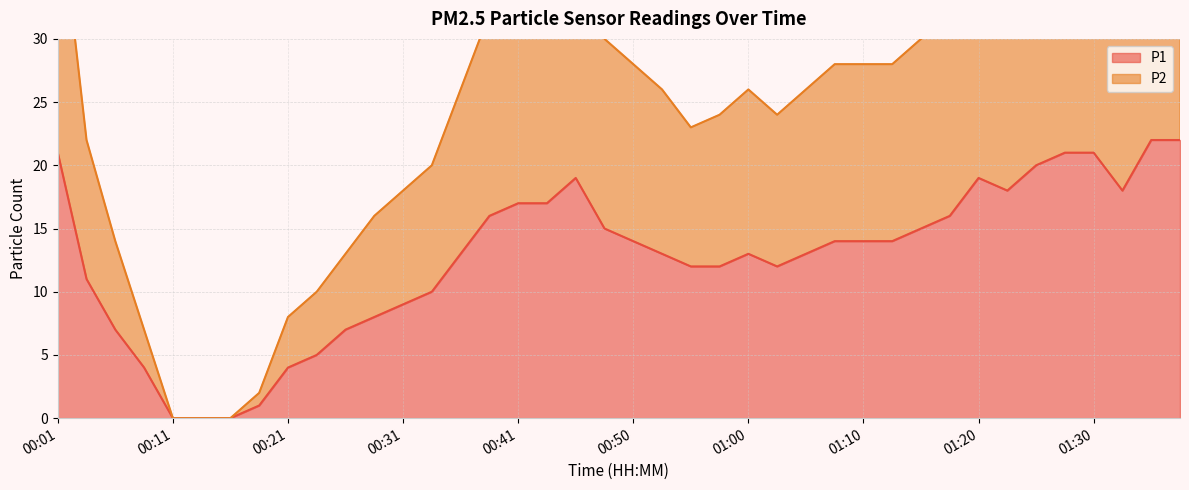

Which has a higher value, 00:45 or 00:23?

00:45